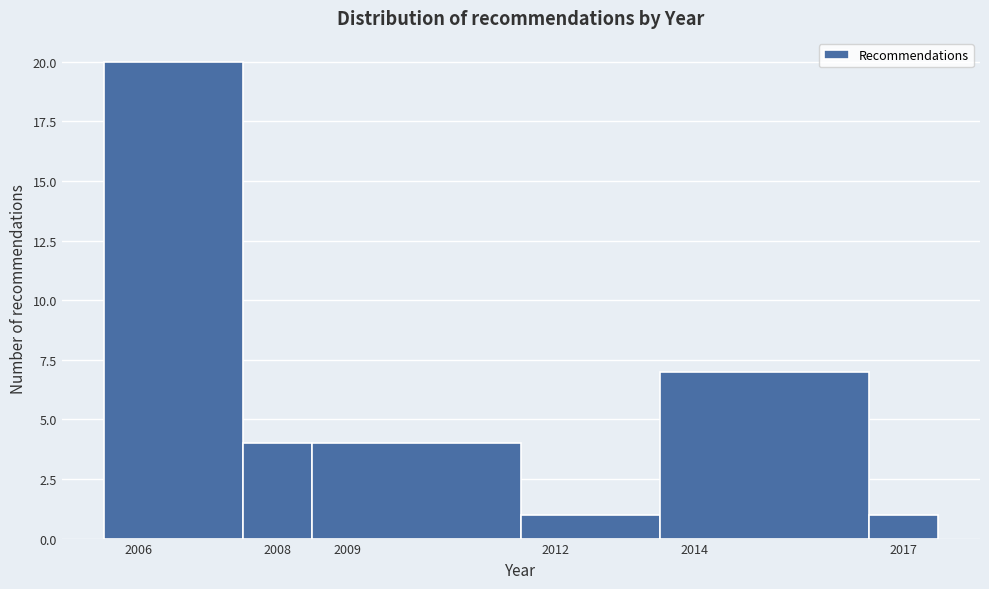

Reading left to right, list every bar in this chart as the range it spans on the x-axis followed by its height. The values are not printed on the chart, so give them approximately, as read against the axis.

2005.5 to 2007.5: 20
2007.5 to 2008.5: 4
2008.5 to 2011.5: 4
2011.5 to 2013.5: 1
2013.5 to 2016.5: 7
2016.5 to 2017.5: 1